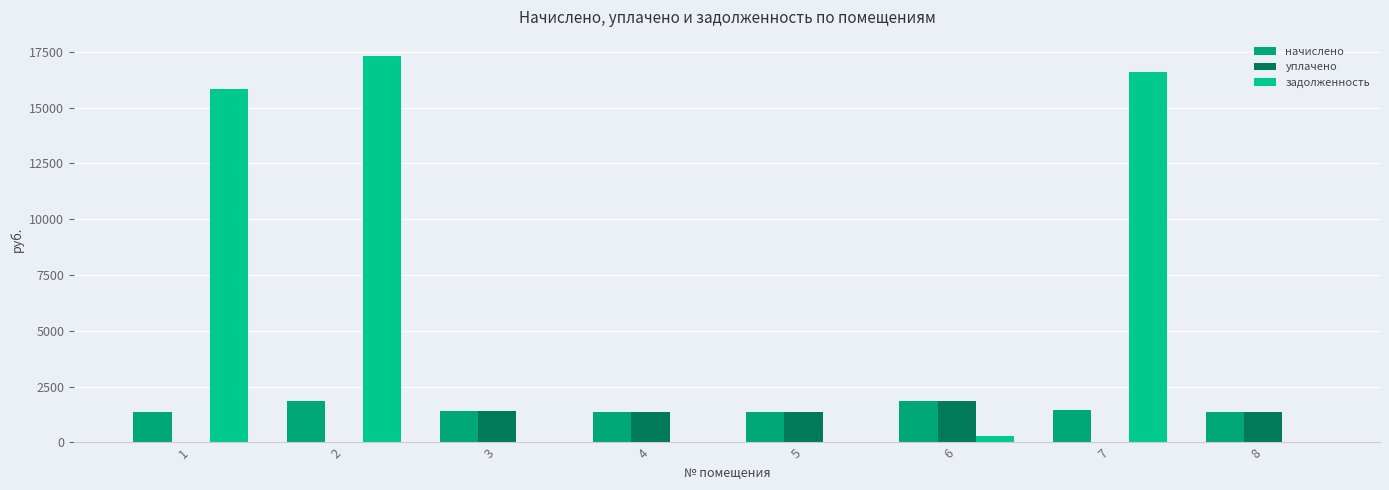

List the labels in order of уплачено value, smallest first.

1, 2, 7, 4, 5, 8, 3, 6